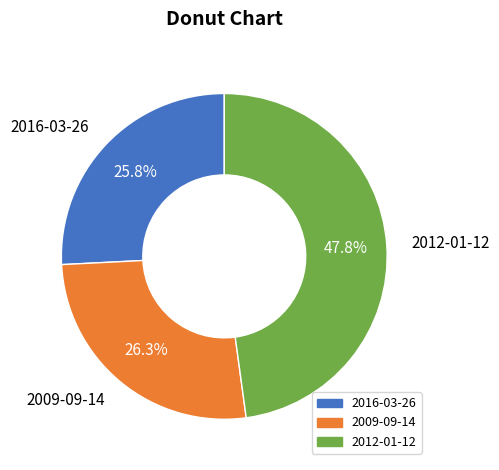

The 2012-01-12 slice represents 48% of the pie. True or false?

True